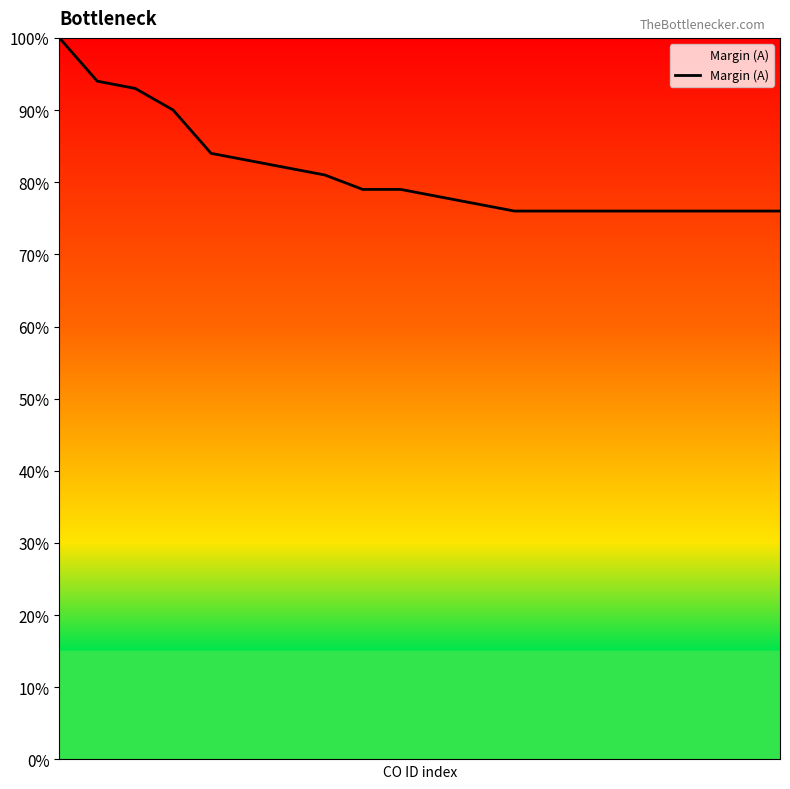

Reading left to right, list all the values displayed in this chart.

100	94	93	90	84	83	82	81	79	79	78	77	76	76	76	76	76	76	76	76